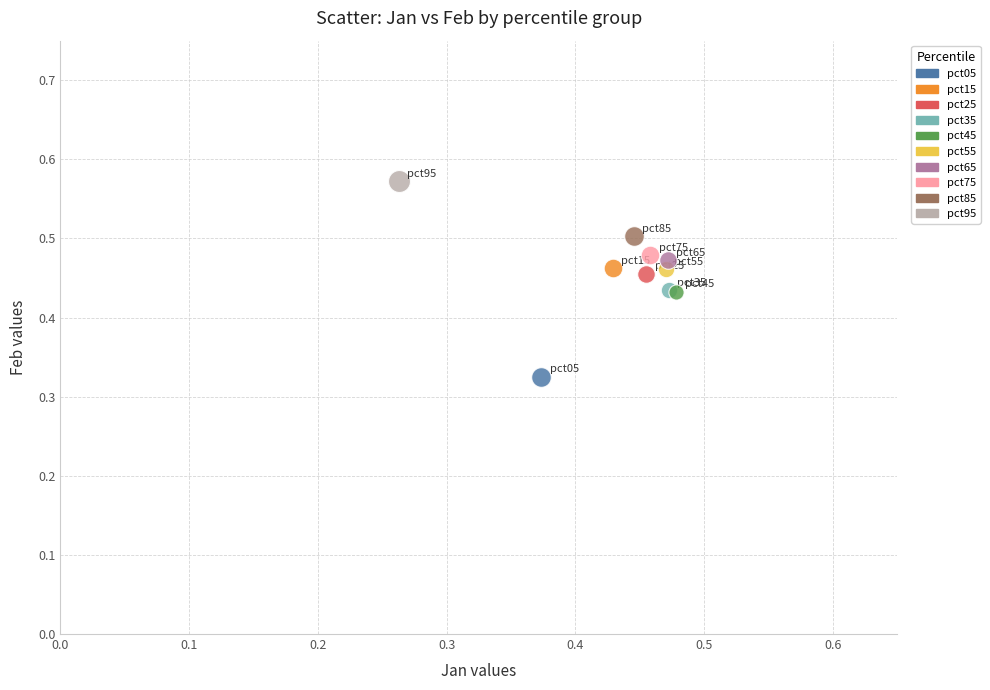

Which series reaches the maximum Y coordinate?

pct95